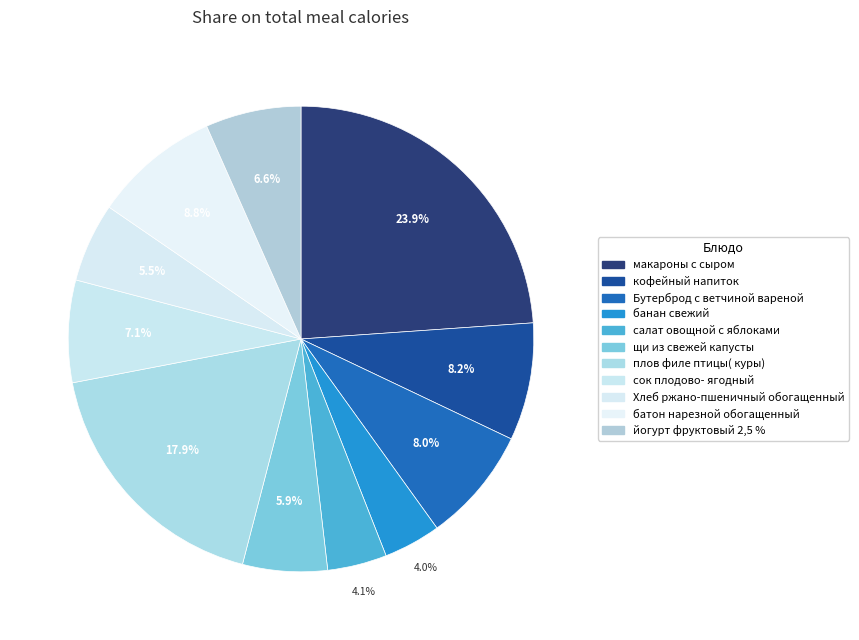

Is the sum of плов филе птицы( куры) and банан свежий greater than half?

No